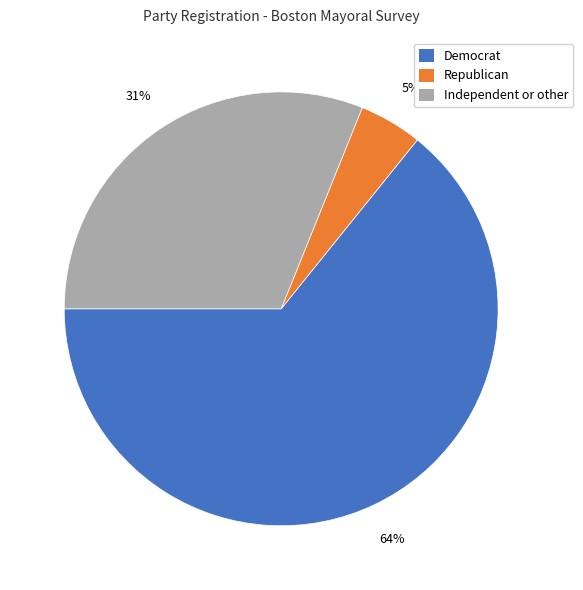

Is there any slice that represents more than half of the pie?

Yes